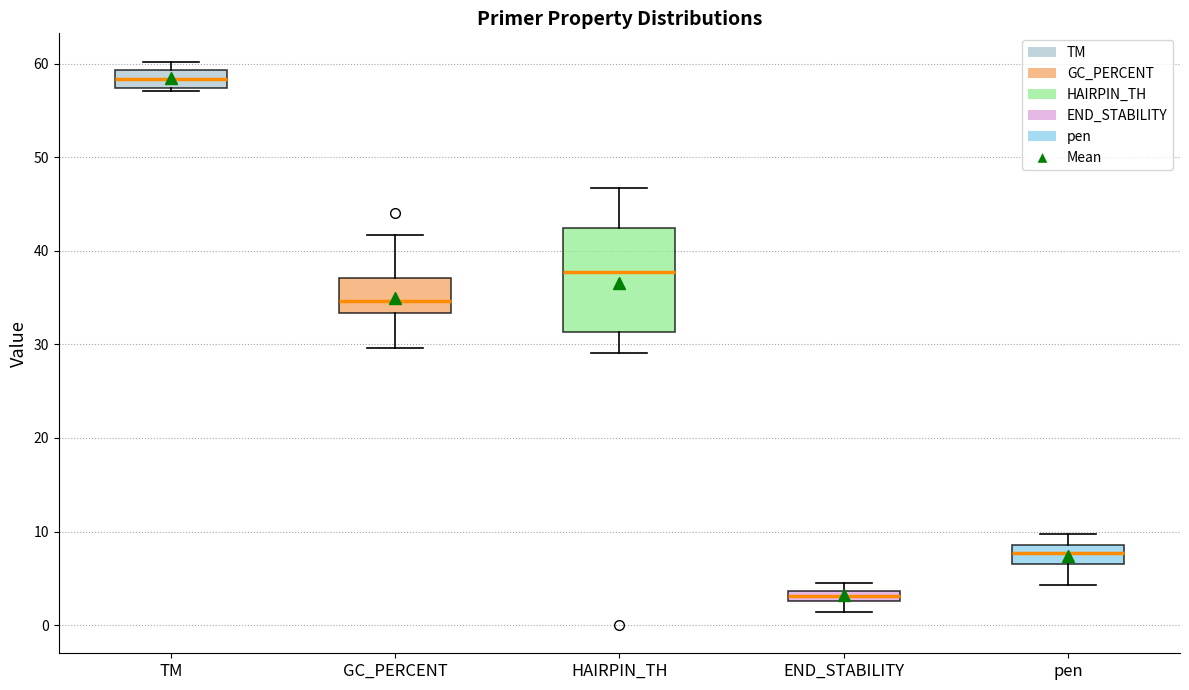

Which box has the lowest median line?

END_STABILITY